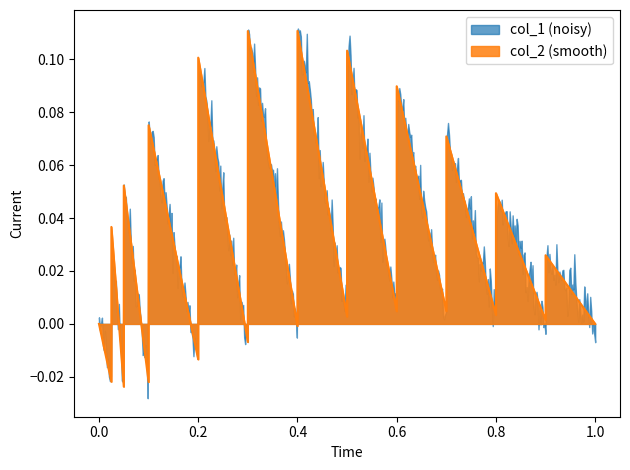

What is the greatest value displayed?

0.1